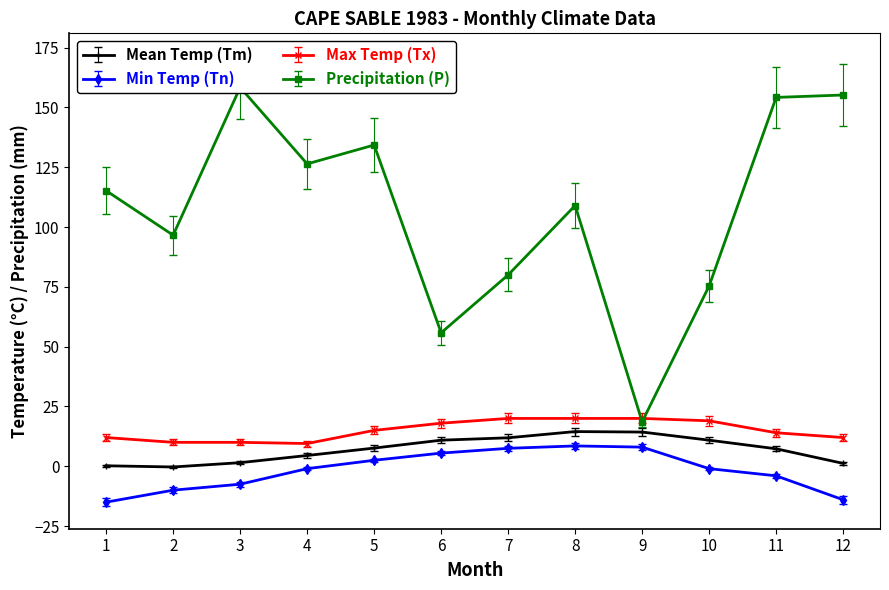

What is the value of the Tn point at the 10th from the left?

-1.0